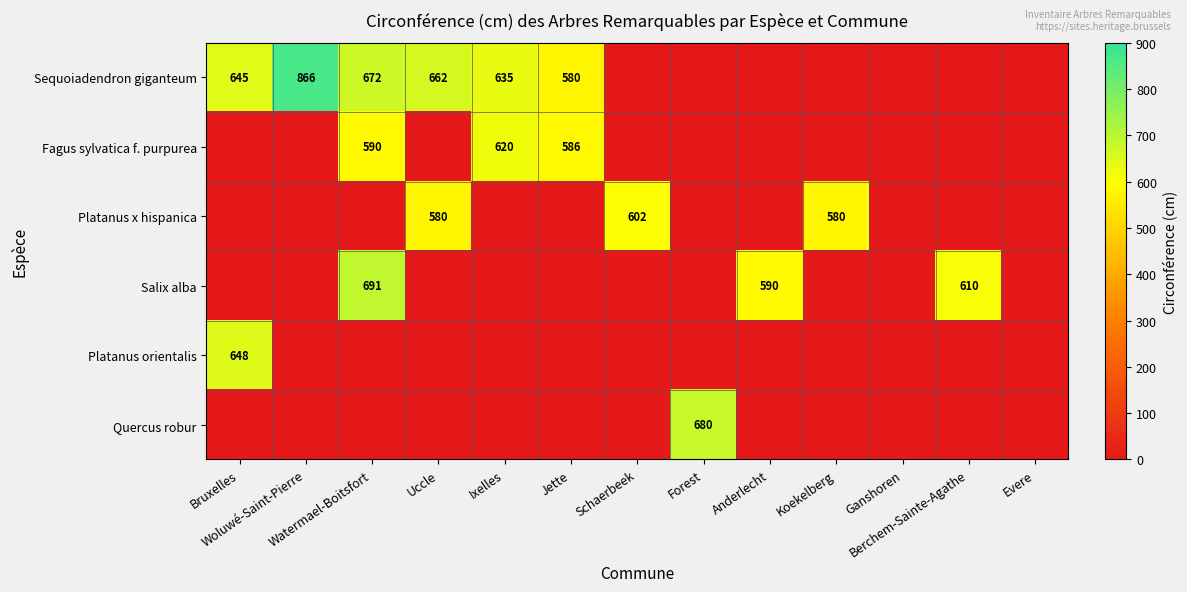

List the series in order of their peak value, highest first.

Sequoiadendron giganteum, Salix alba, Quercus robur, Platanus orientalis, Fagus sylvatica f. purpurea, Platanus x hispanica